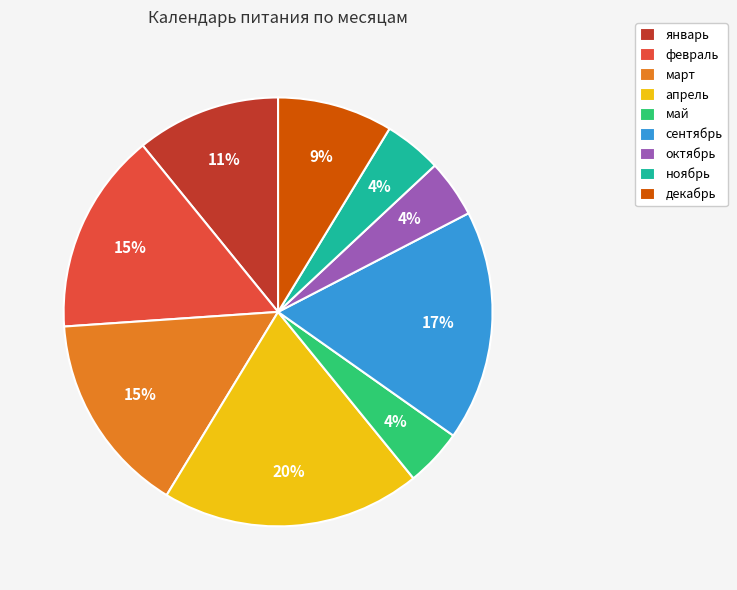

What percentage is the апрель slice, to the nearest percent?

20%